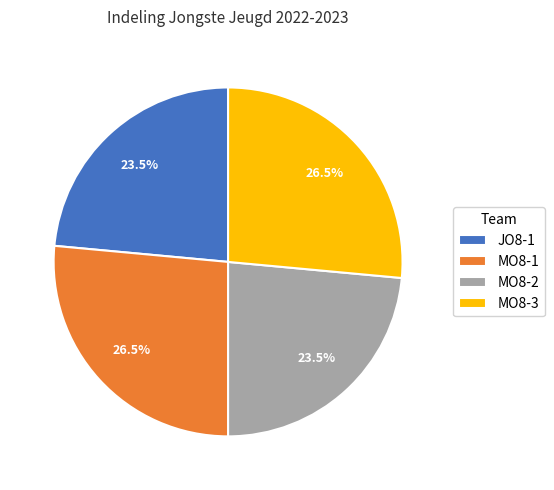

Between JO8-1 and MO8-3, which is larger?

MO8-3